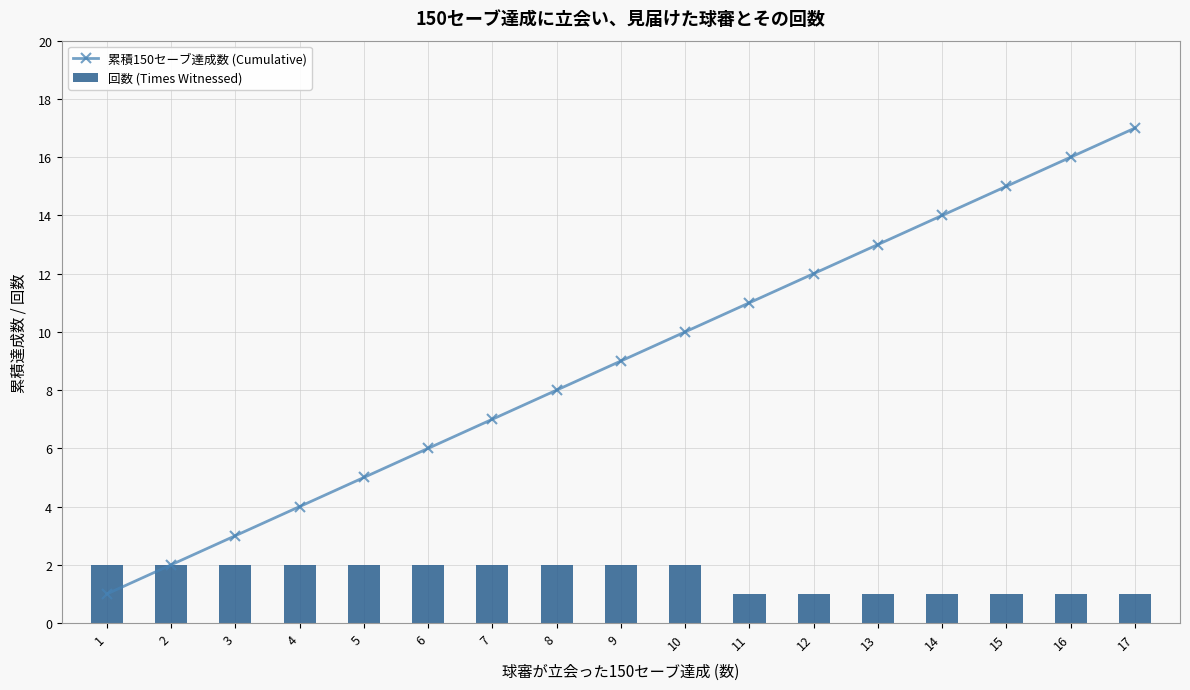

At which label is 回数 (Times Witnessed) closest to 1?

11